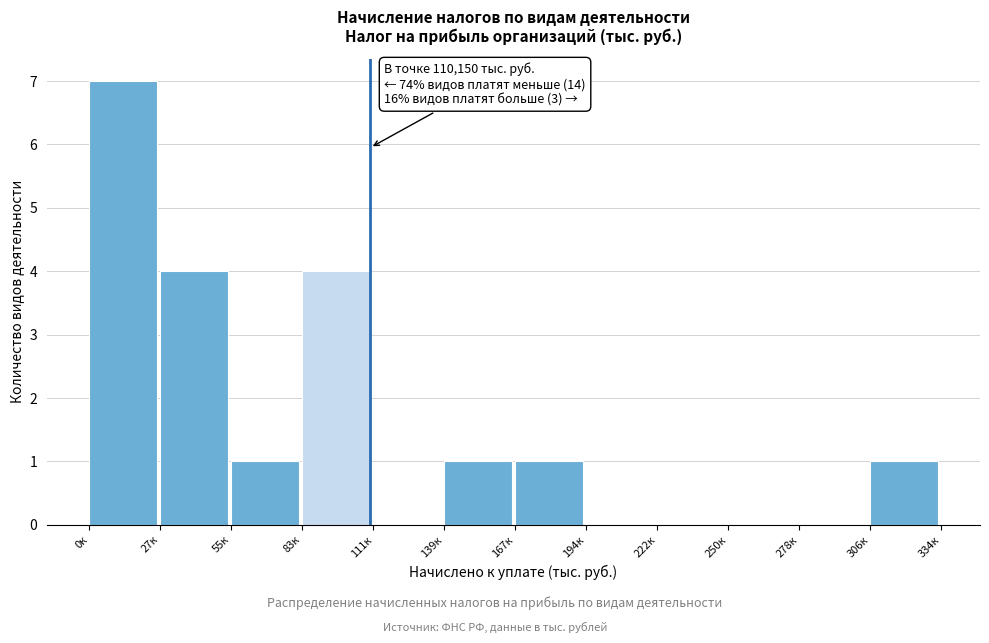

Reading left to right, what are all the values shown in this chart?

0к=7	27к=4	55к=1	83к=4	111к=0	139к=1	167к=1	194к=0	222к=0	250к=0	278к=0	306к=1